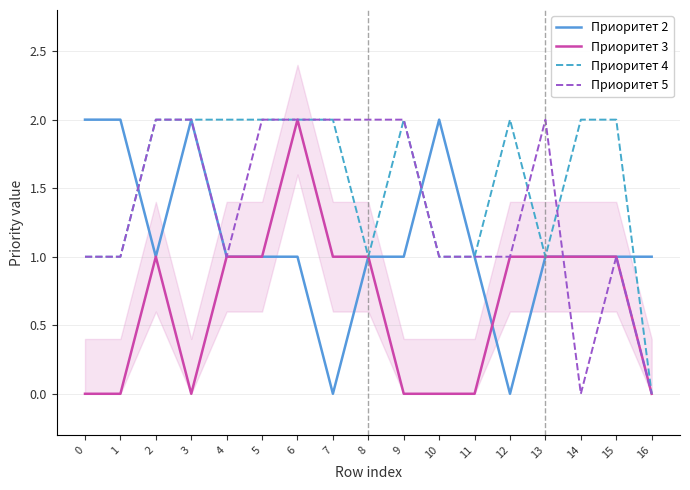

Reading right to left, extract all data points from this chart.

Приоритет 2: 1	1	1	1	0	1	2	1	1	0	1	1	1	2	1	2	2
Приоритет 3: 0	1	1	1	1	0	0	0	1	1	2	1	1	0	1	0	0
Приоритет 4: 0	2	2	1	2	1	1	2	1	2	2	2	2	2	2	1	1
Приоритет 5: 0	1	0	2	1	1	1	2	2	2	2	2	1	2	2	1	1